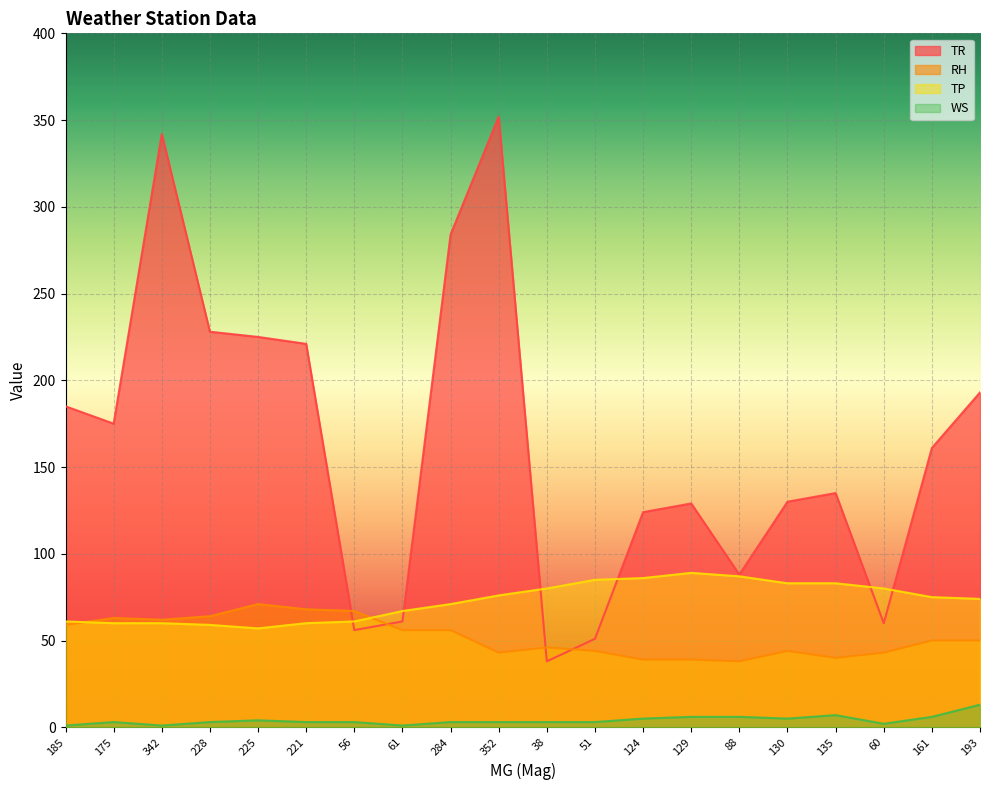

Rank the series at 56 from lowest to highest value.

WS, TR, TP, RH